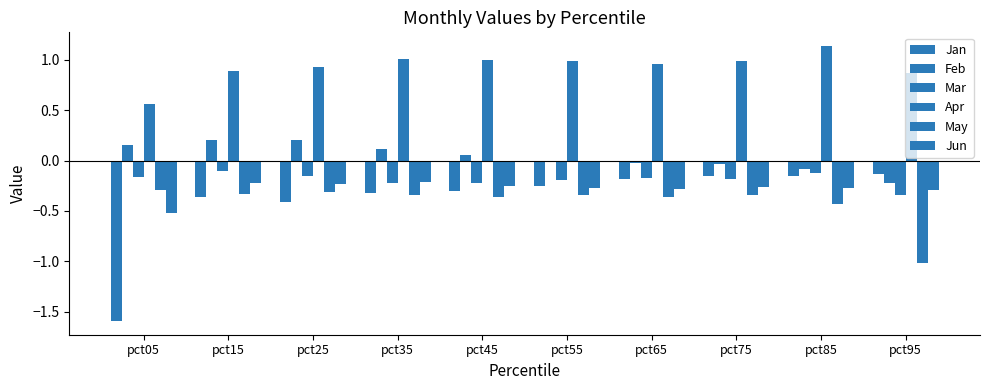

What is the smallest value displayed?

-1.6